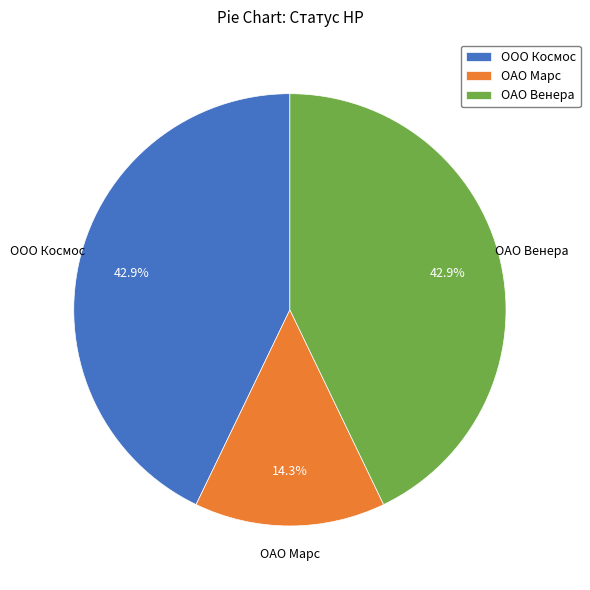

To the nearest percent, what is the difference between the largest and smallest slice percentages?

29%